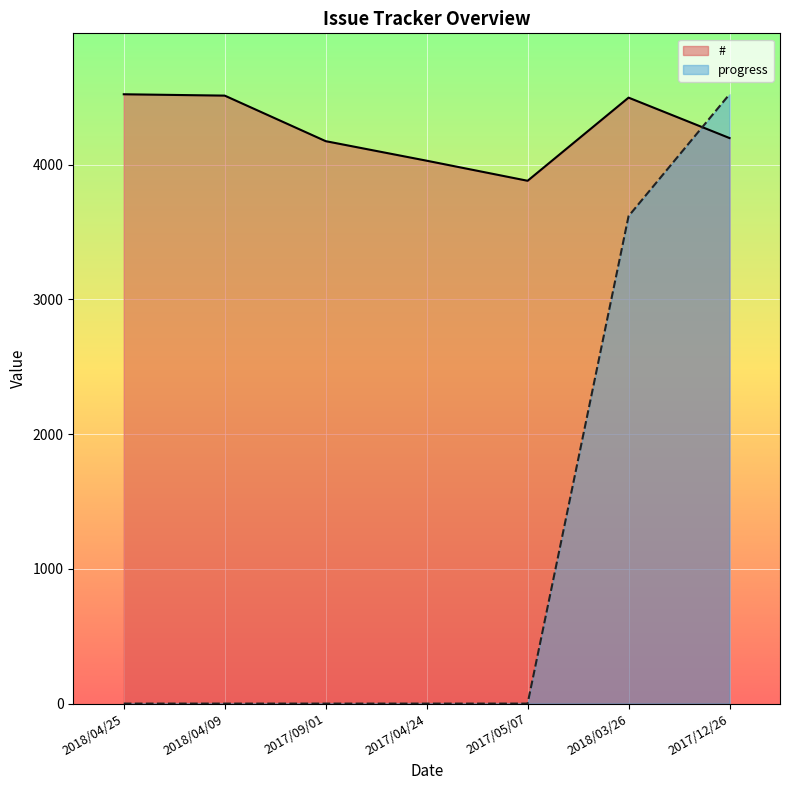

Rank the series by their maximum value, from lowest to highest.

#, progress